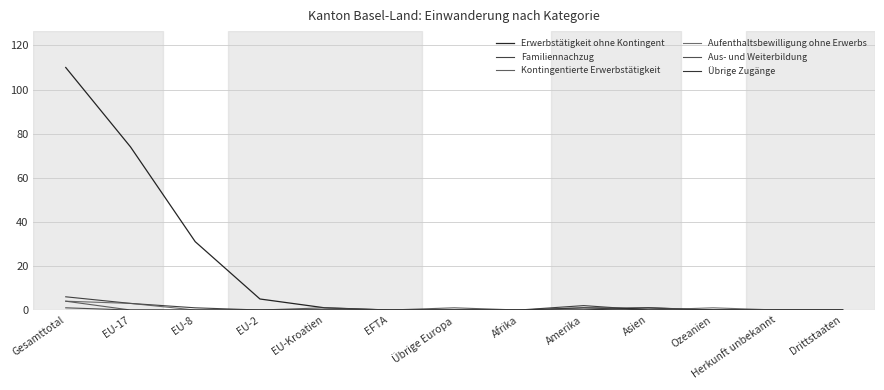

Where do Aufenthaltsbewilligung ohne Erwerbs and Erwerbstätigkeit ohne Kontingent first cross each other?

Asien and Ozeanien